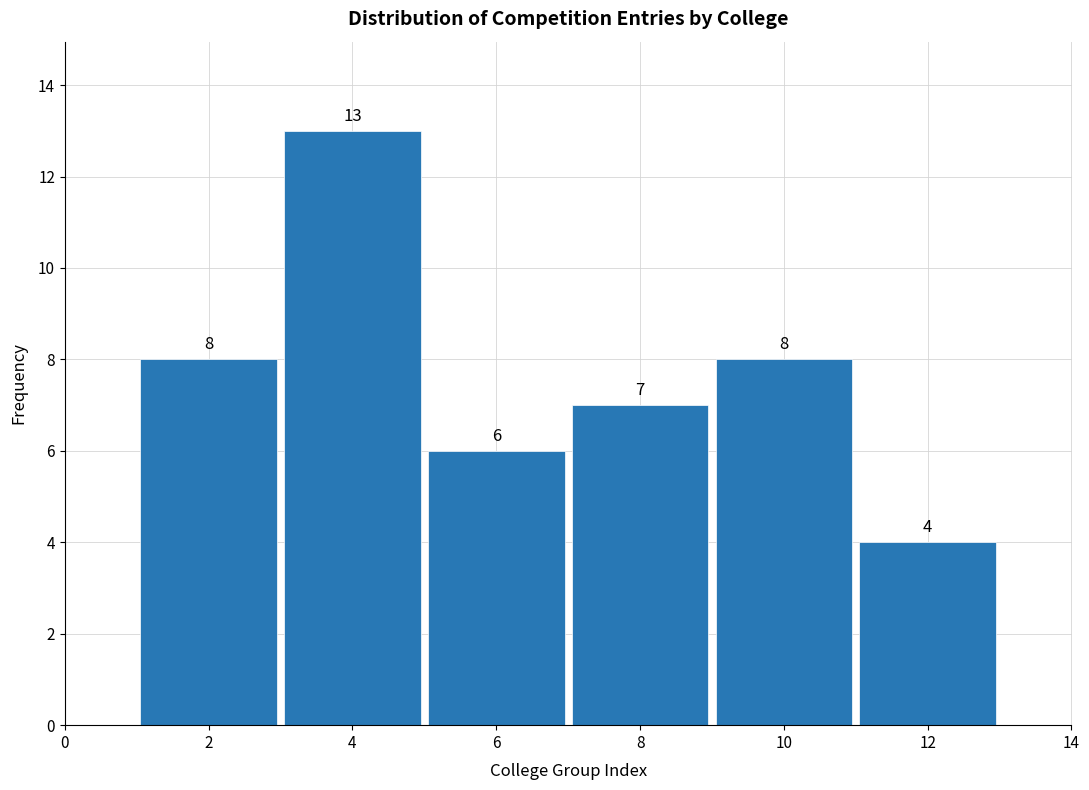

Reading left to right, list every bar in this chart as the range it spans on the x-axis followed by its height.

1 to 3: 8
3 to 5: 13
5 to 7: 6
7 to 9: 7
9 to 11: 8
11 to 13: 4